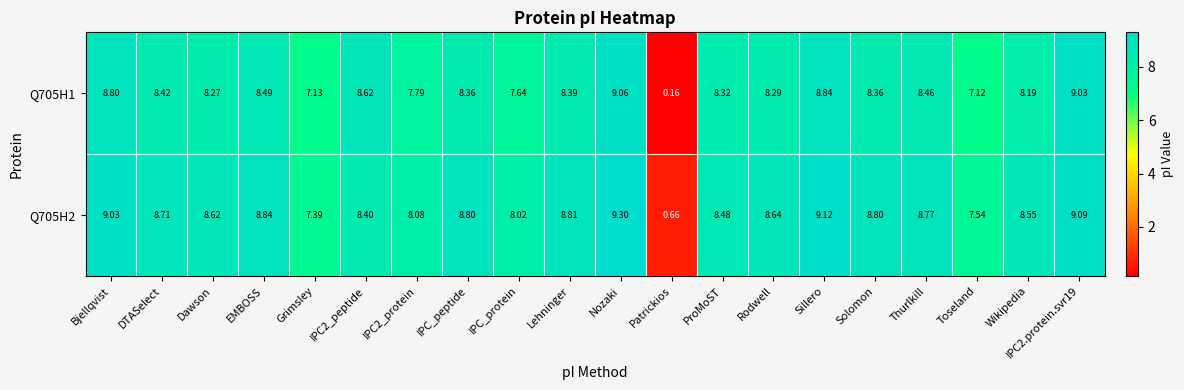

What is the difference between the highest and lowest values at Patrickios?

0.5